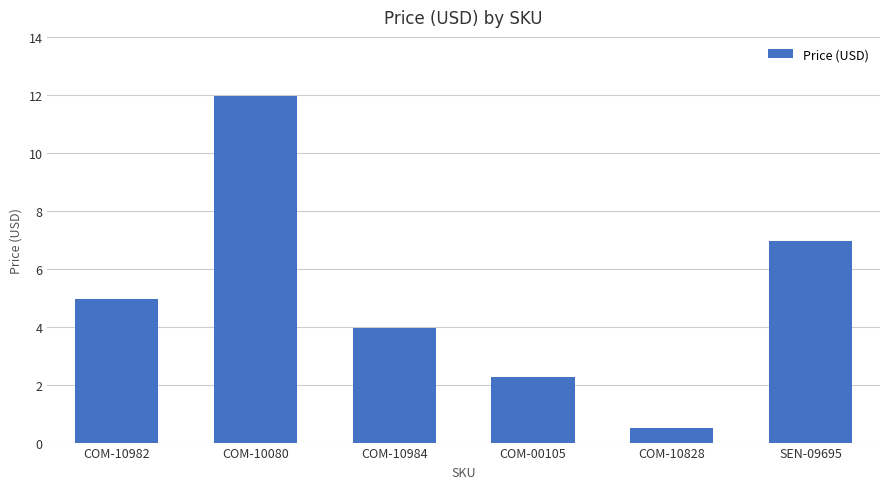

How many distinct data groups are displayed?

1